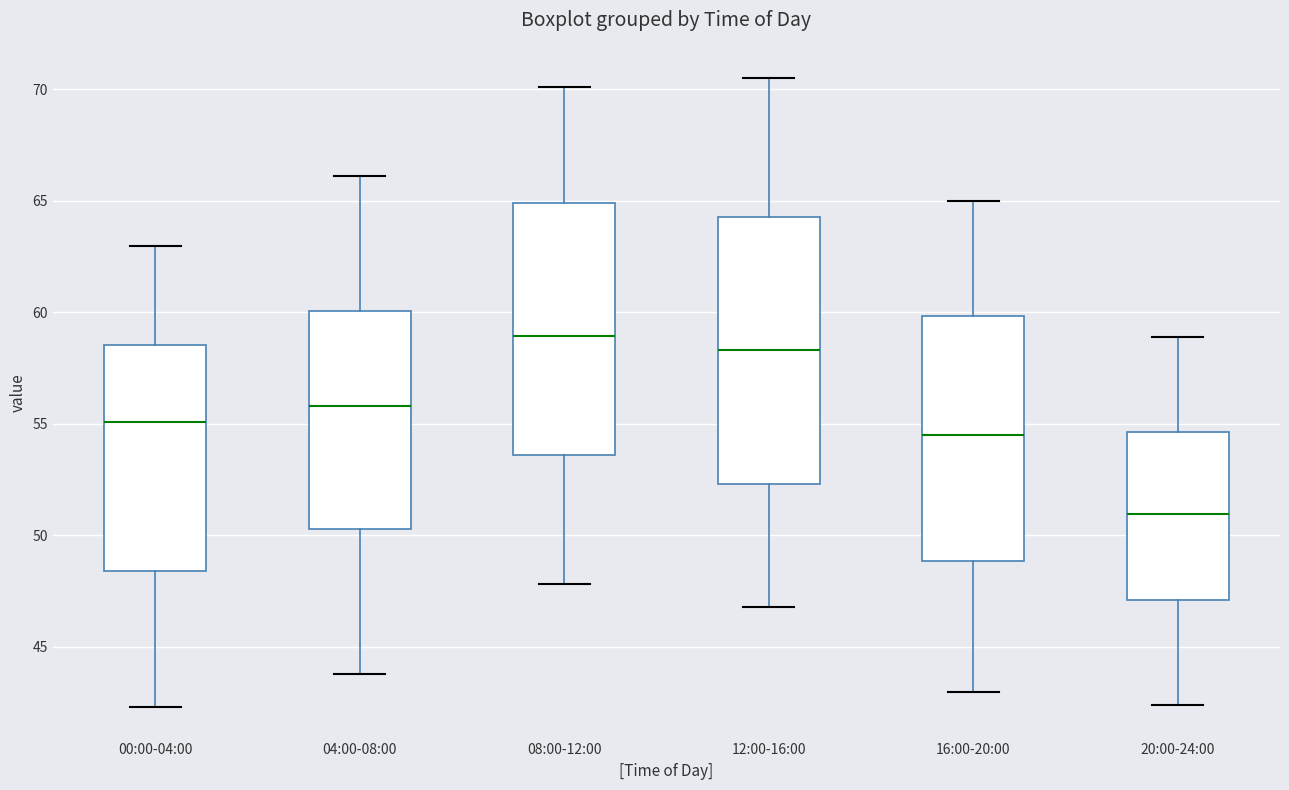

Reading left to right, read every box against the y-axis: the position of its median line, the range the box covers, and the ends of its whiskers. The values are not printed on the chart, so give them approximately, as read against the axis.

00:00-04:00: median 55.0, box 48.5 to 58.5, whiskers 42.5 to 63.0
04:00-08:00: median 56.0, box 50.5 to 60.0, whiskers 44.0 to 66.0
08:00-12:00: median 59.0, box 53.5 to 65.0, whiskers 48.0 to 70.0
12:00-16:00: median 58.5, box 52.5 to 64.5, whiskers 47.0 to 70.5
16:00-20:00: median 54.5, box 49.0 to 60.0, whiskers 43.0 to 65.0
20:00-24:00: median 51.0, box 47.0 to 54.5, whiskers 42.5 to 59.0